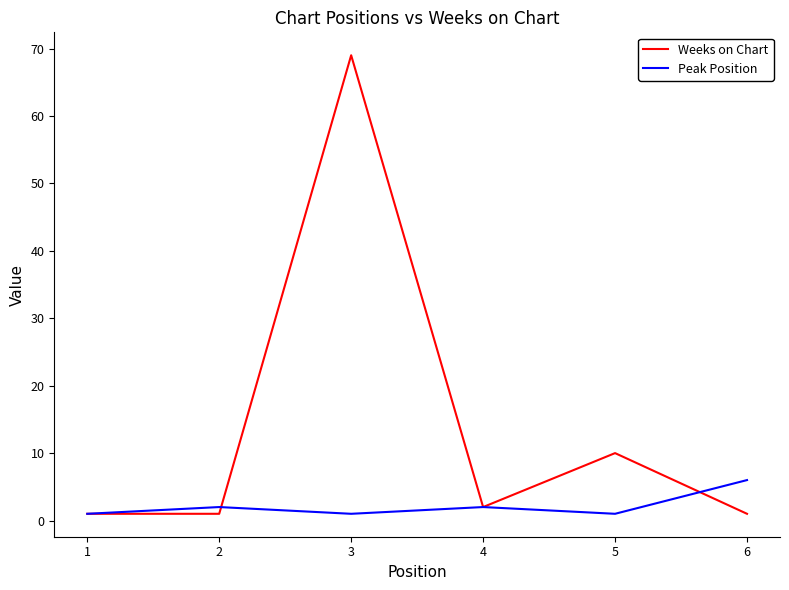

At which category does Weeks on Chart reach its first local peak?

3